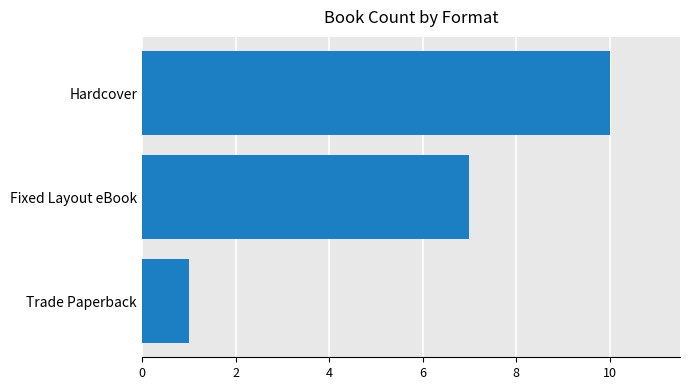

What is the smallest value displayed?

1